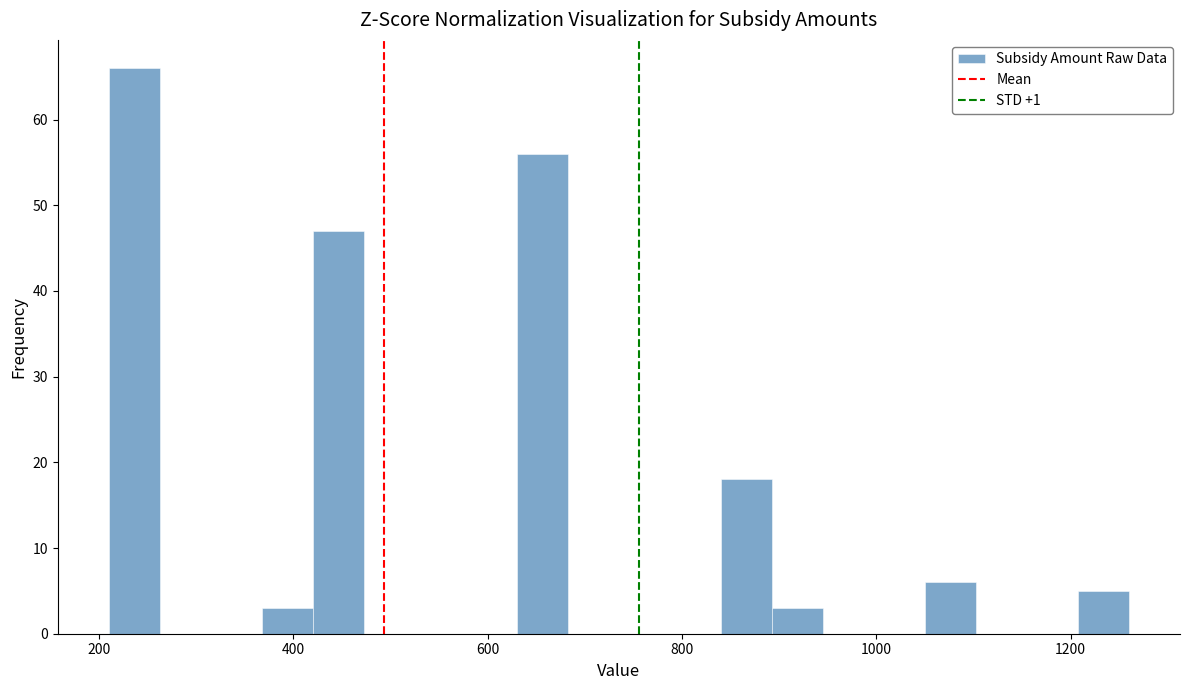

Read against the x-axis, roughly where is the centre of the tallest bar?

240